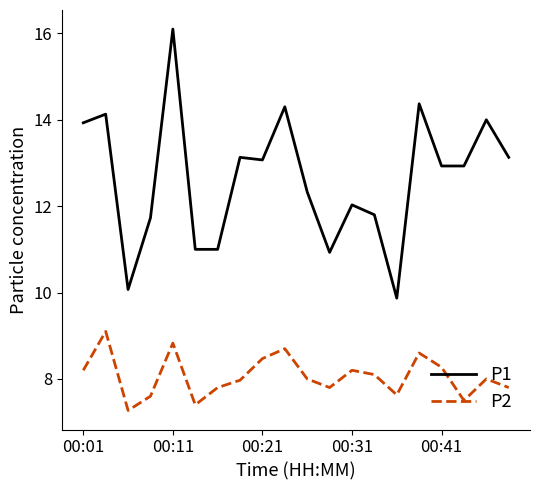

True or false: P2 has more than 2 points higher than both neighbors.

True